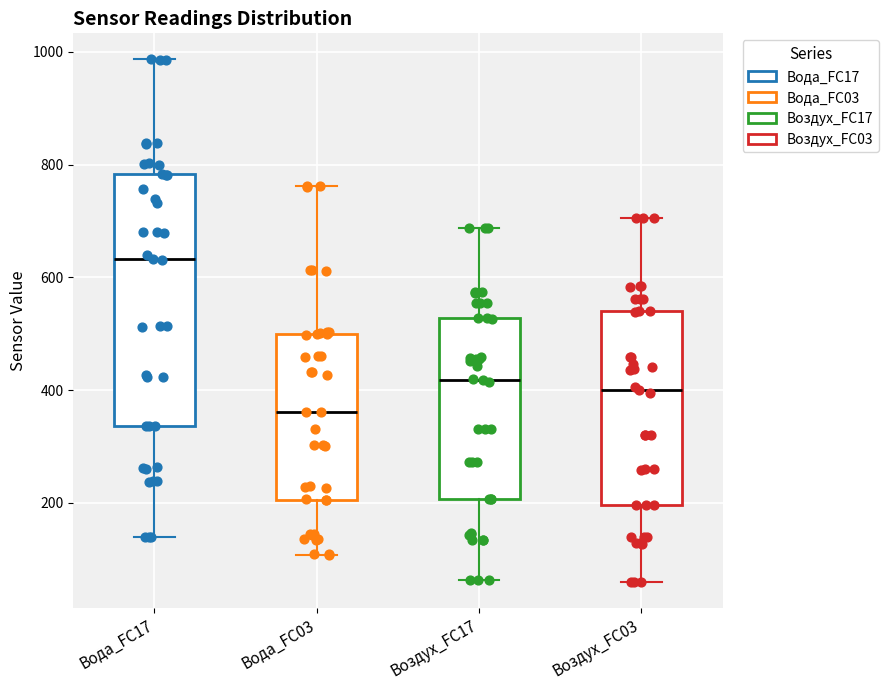

Where does the lower whisker of the box for Вода_FC17 end on the y-axis? The values are not printed on the chart, so give them approximately, as read against the axis.

140